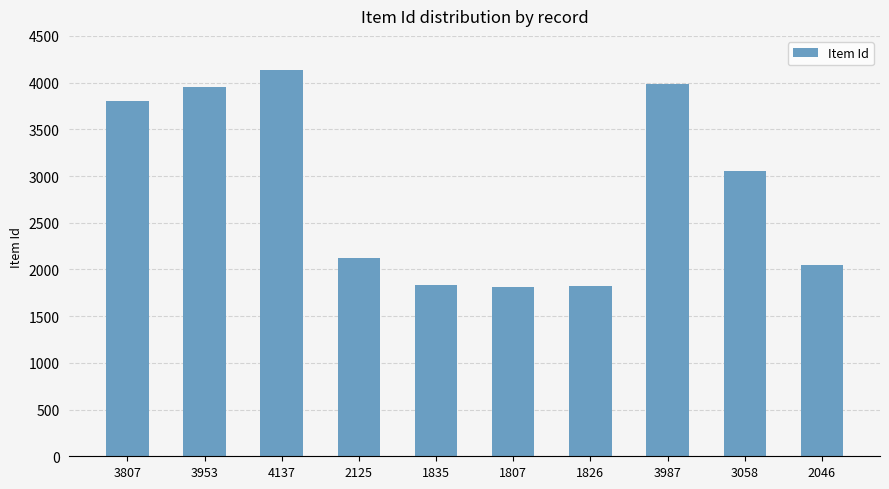

At which category does the chart reach its peak across all series?

4137